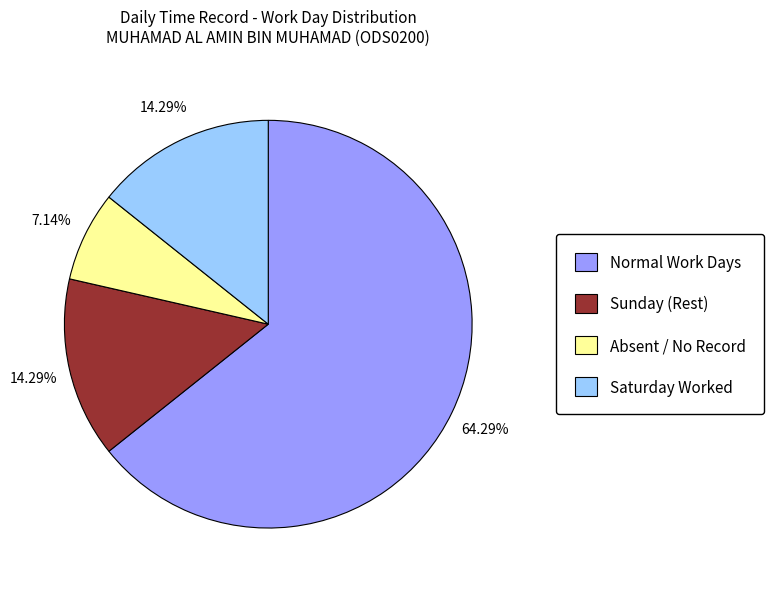

Which category has the biggest portion of the pie?

Normal Work Days